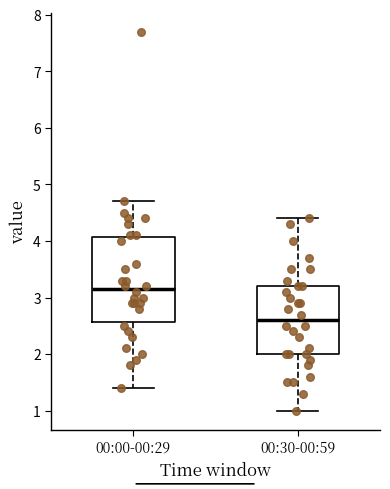

Reading left to right, read every box against the y-axis: the position of its median line, the range the box covers, and the ends of its whiskers. The values are not printed on the chart, so give them approximately, as read against the axis.

00:00-00:29: median 3.2, box 2.6 to 4.1, whiskers 1.4 to 4.7
00:30-00:59: median 2.6, box 2.0 to 3.2, whiskers 1.0 to 4.4